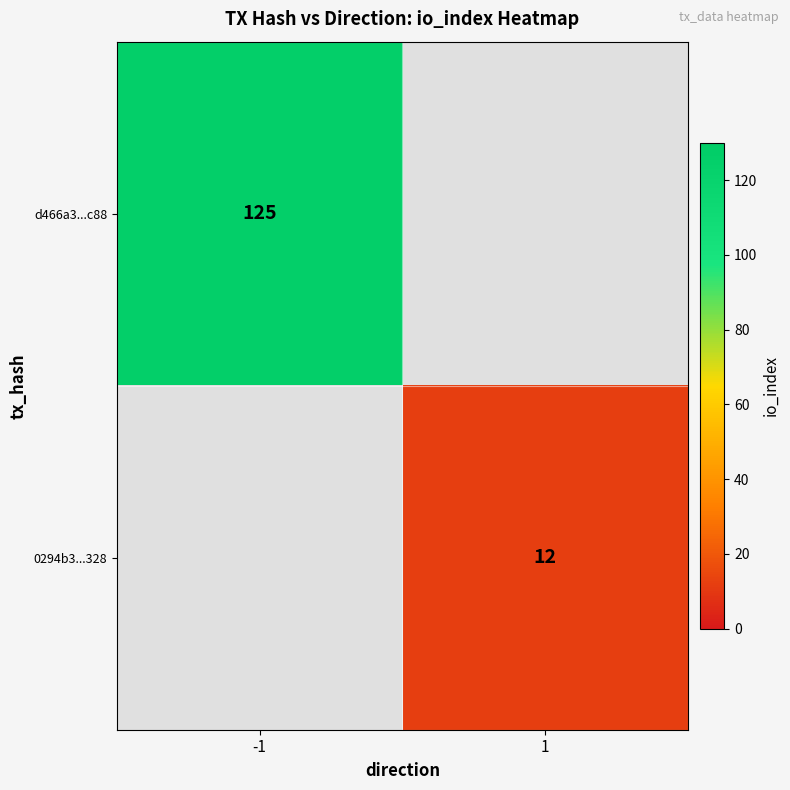

Is it true that d466a3...c88 equals 173 at -1?

False